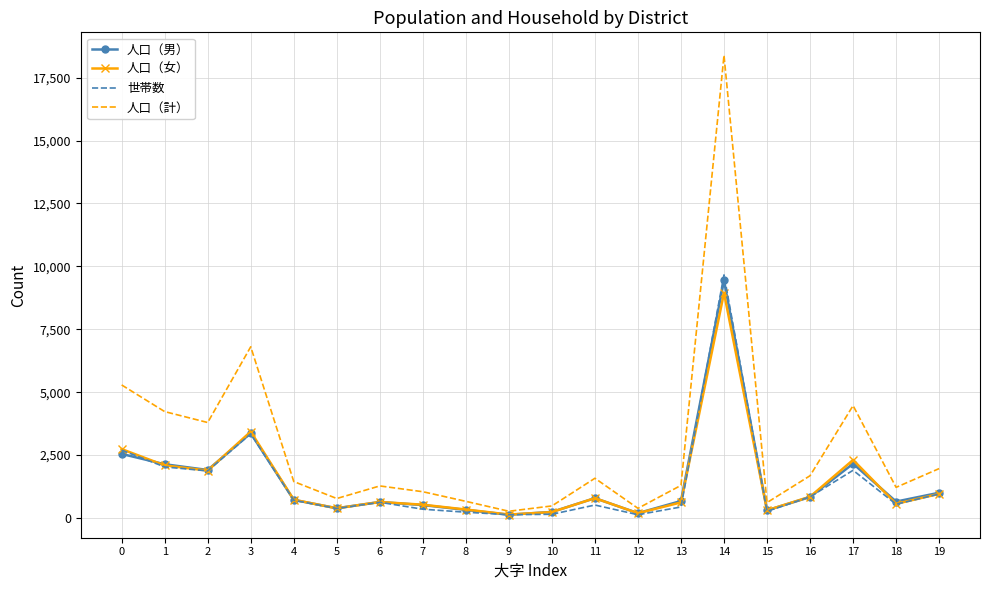

True or false: 人口（男） and 人口（女） intersect in this chart.

True